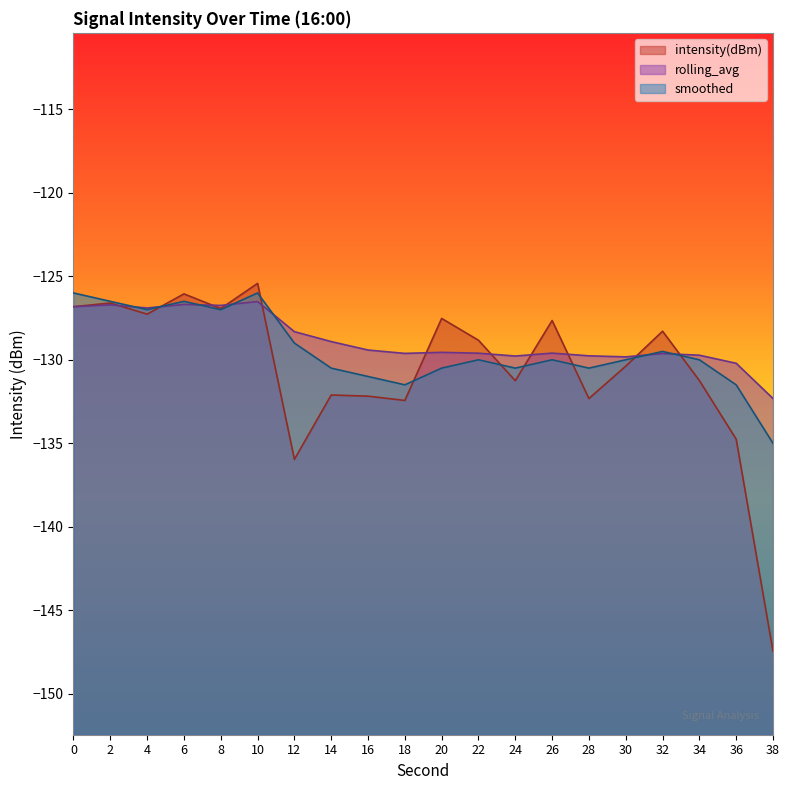

What is the total value across all series at 36?

-396.5